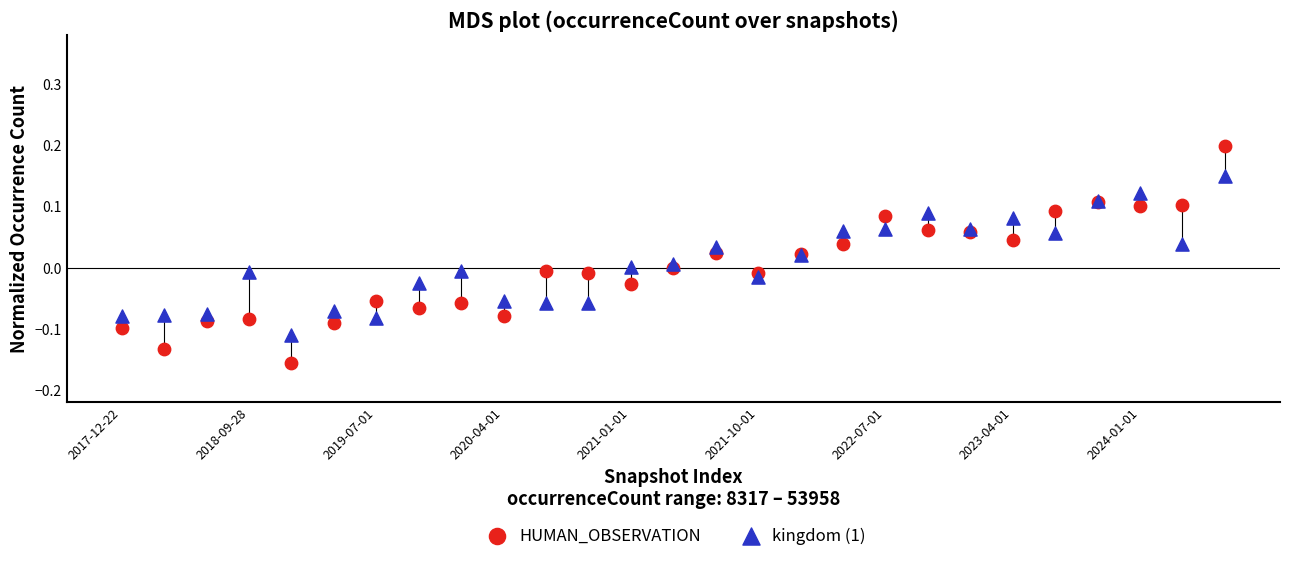

What are all the series names shown in the legend?

HUMAN_OBSERVATION, kingdom (1)